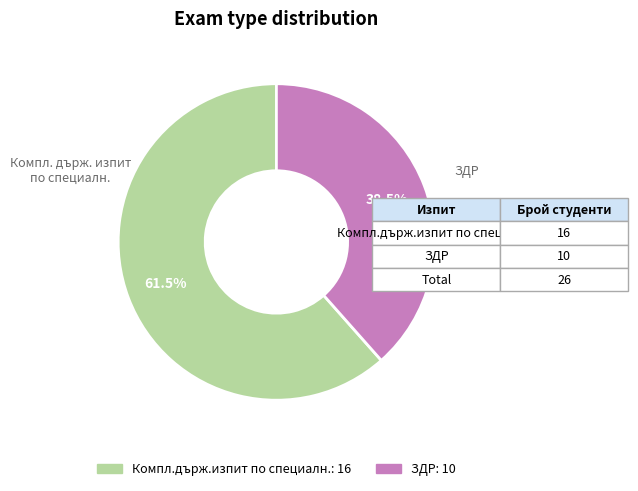

Is there any slice that represents more than half of the pie?

Yes